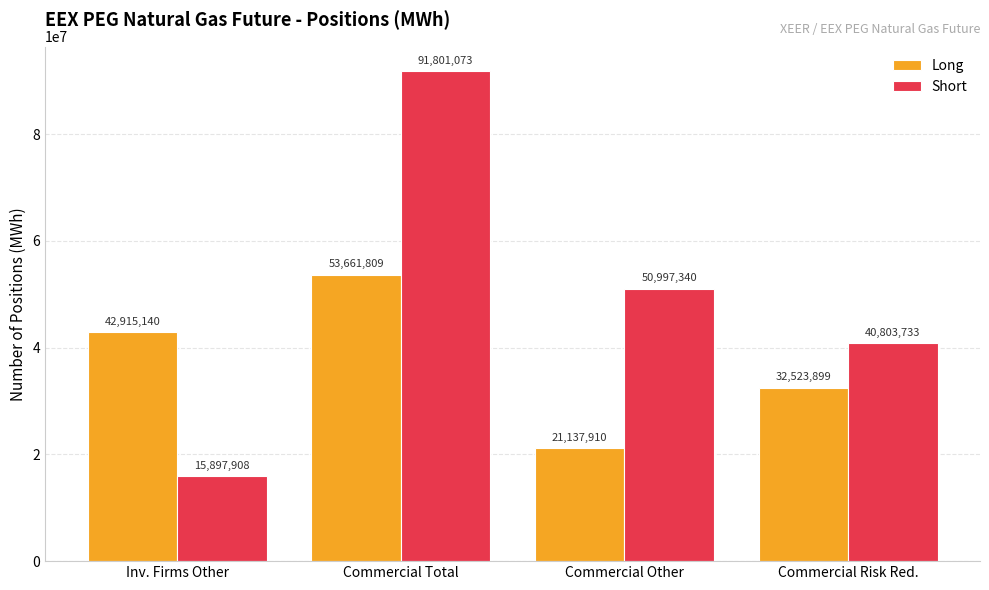

At which category does the chart reach its peak across all series?

Commercial Total